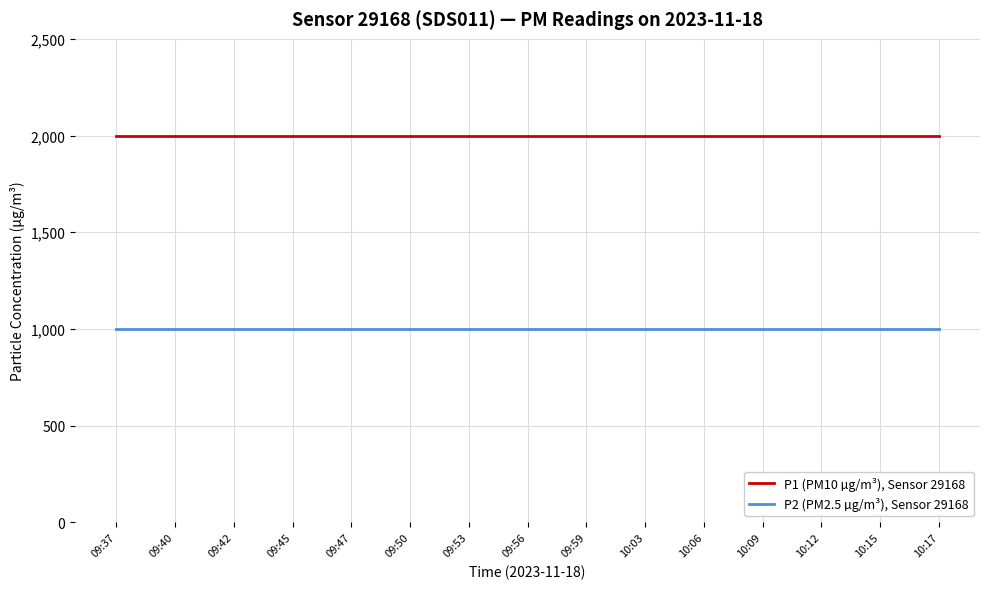

True or false: P2 (PM2.5 µg/m³), Sensor 29168 and P1 (PM10 µg/m³), Sensor 29168 cross at least once.

False